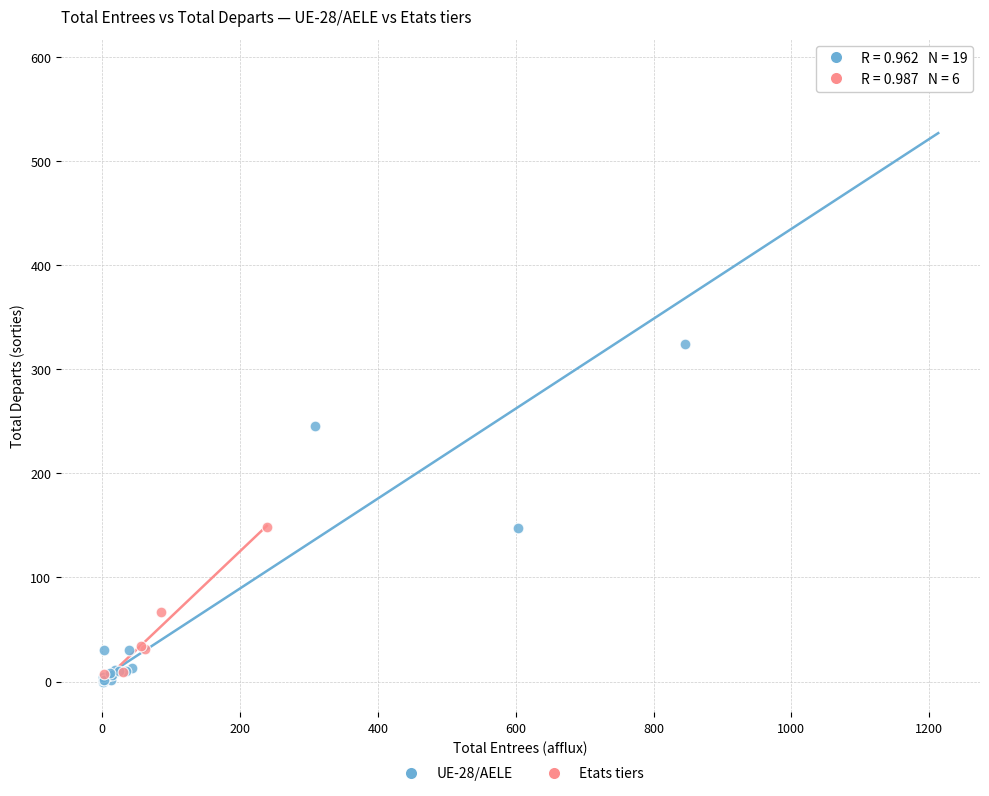

Which series has the widest spread of Y values?

UE-28/AELE